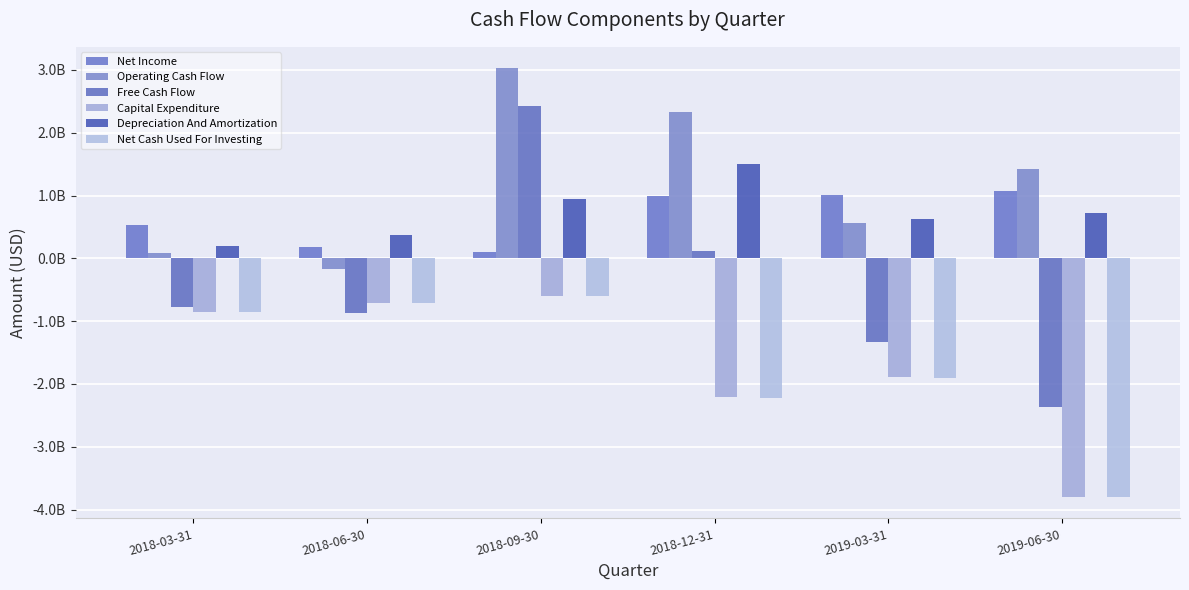

The value of Capital Expenditure at 2018-12-31 is -2993527640. True or false?

False